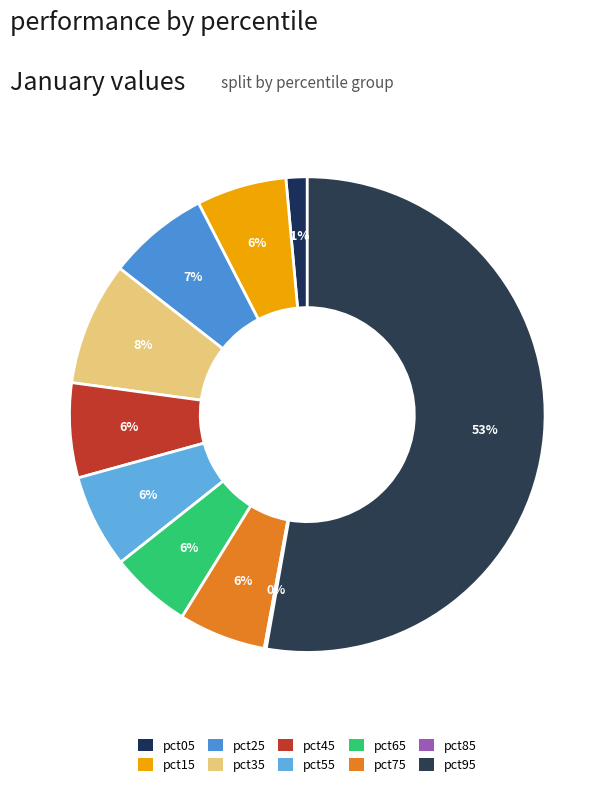

Is it true that pct15 is 16% of the pie?

False